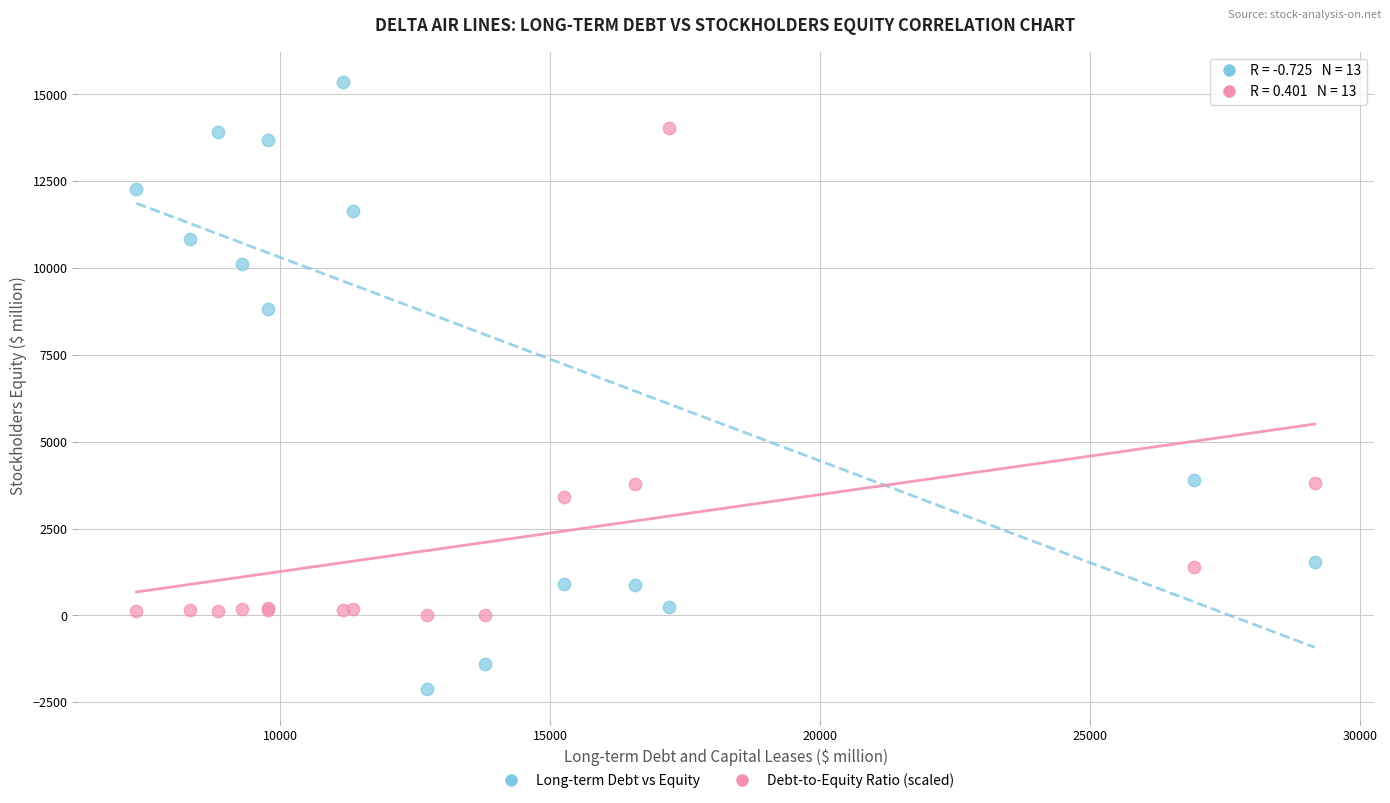

Which series contains the lowest Y value?

Long-term Debt vs Equity